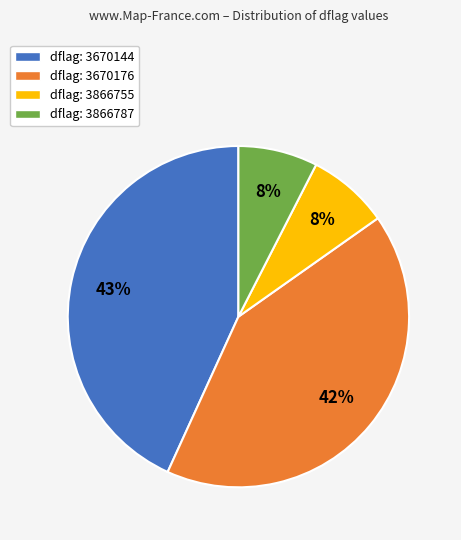

Is there any slice that represents more than half of the pie?

No